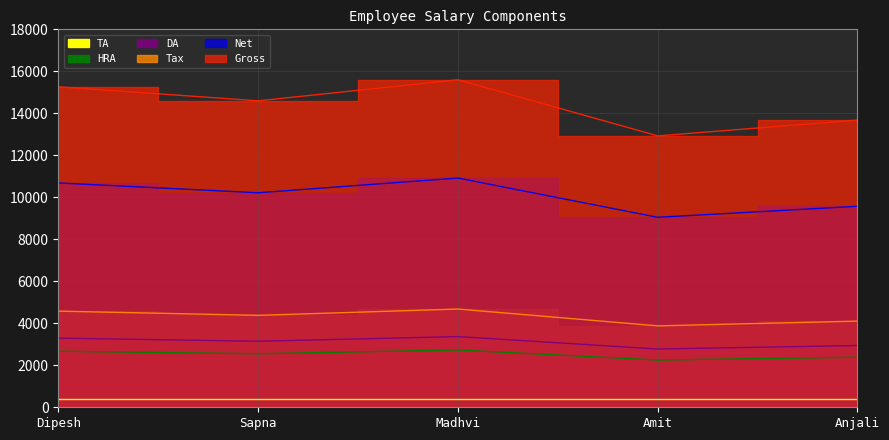

At how many categories does at least one series exceed 4835?

5